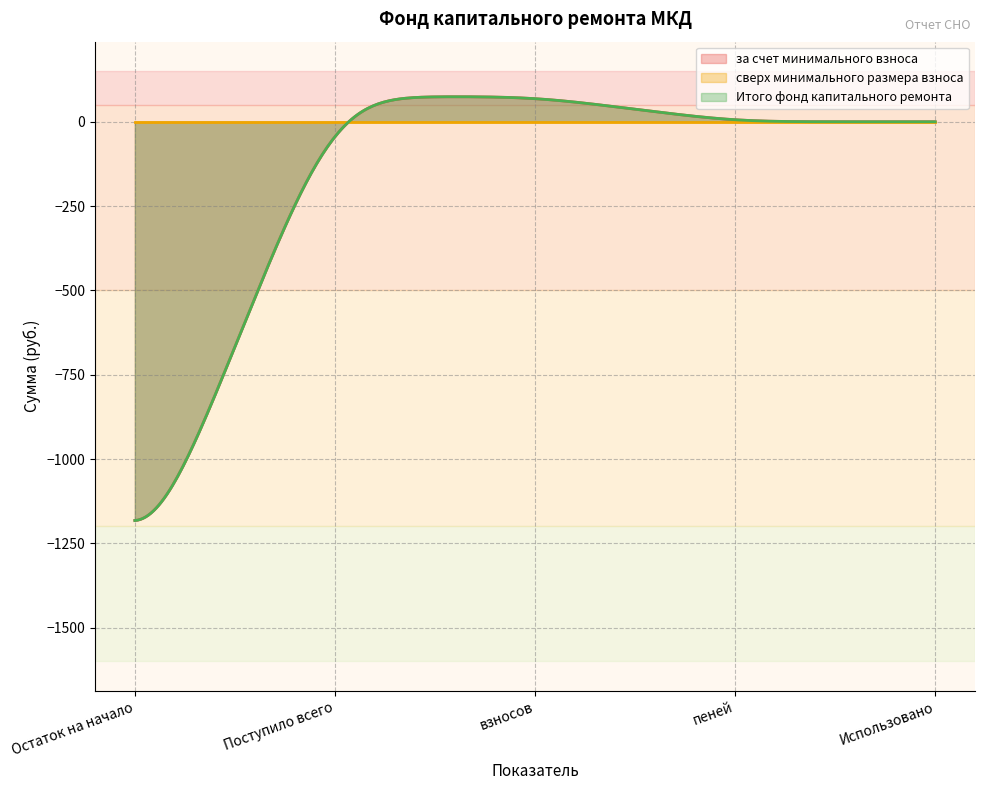

Which series changed the most between взносов and пеней?

за счет минимального взноса